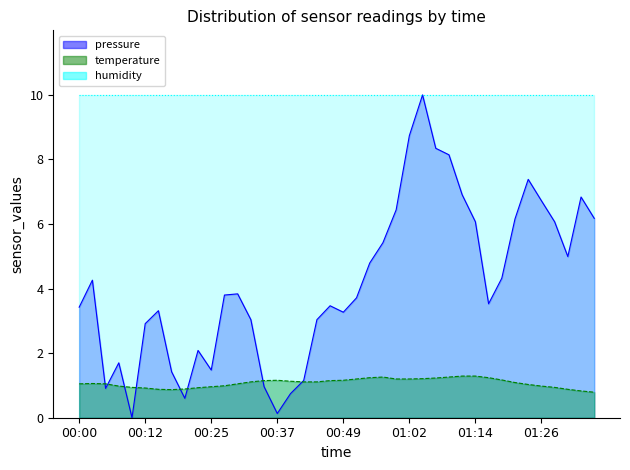

True or false: temperature has a value of 1.6 at 00:03.

False